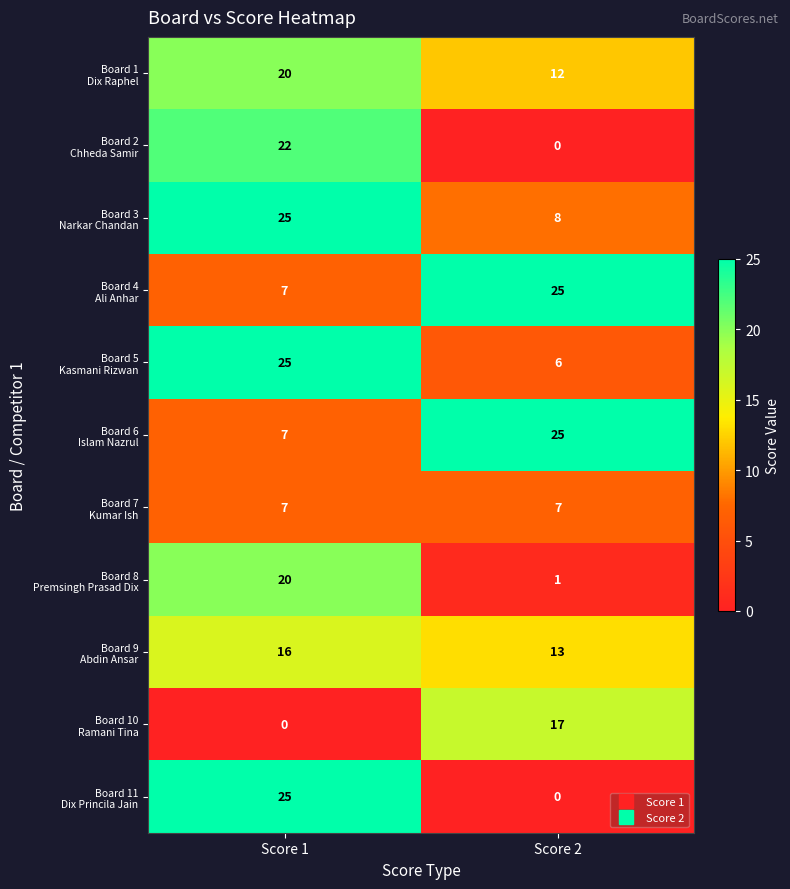

What is the maximum value shown in the chart?

25